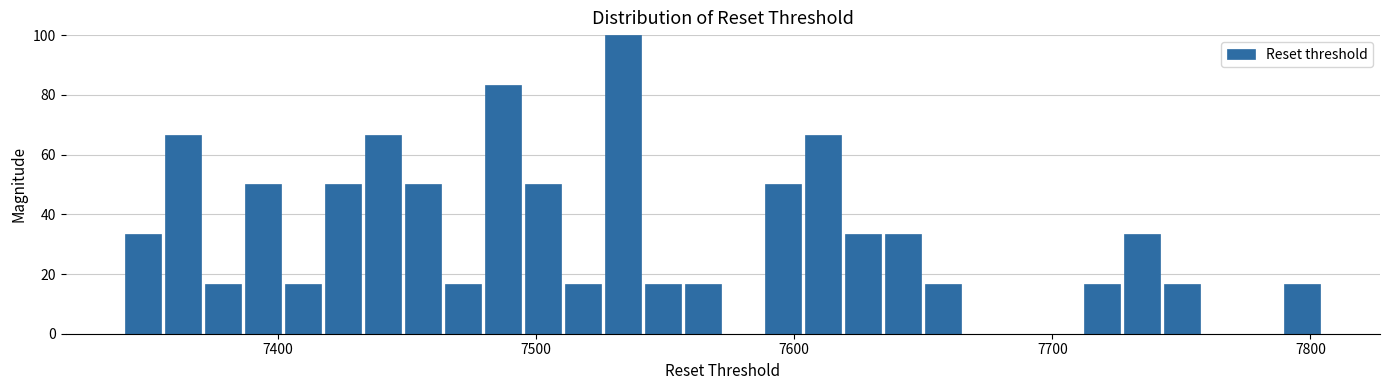

Read against the x-axis, roughly where is the centre of the tallest bar?

7530